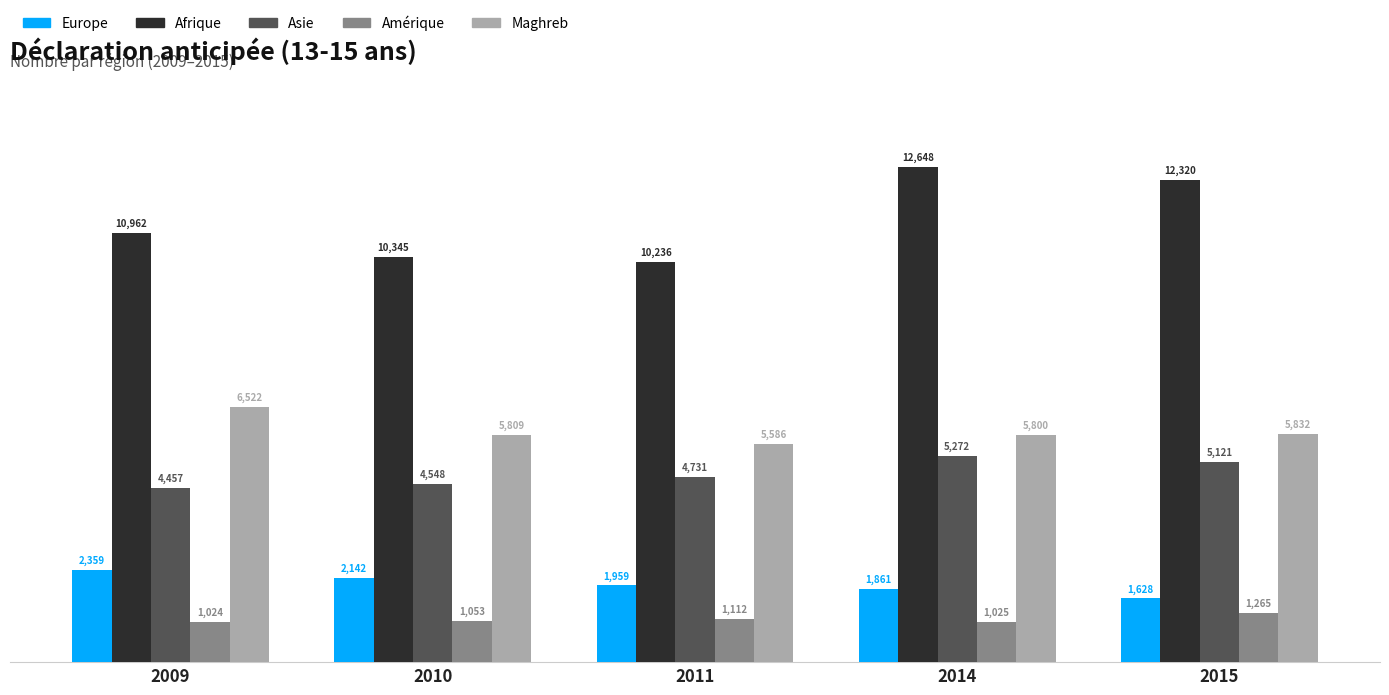

Which series has the largest total across all categories?

Afrique